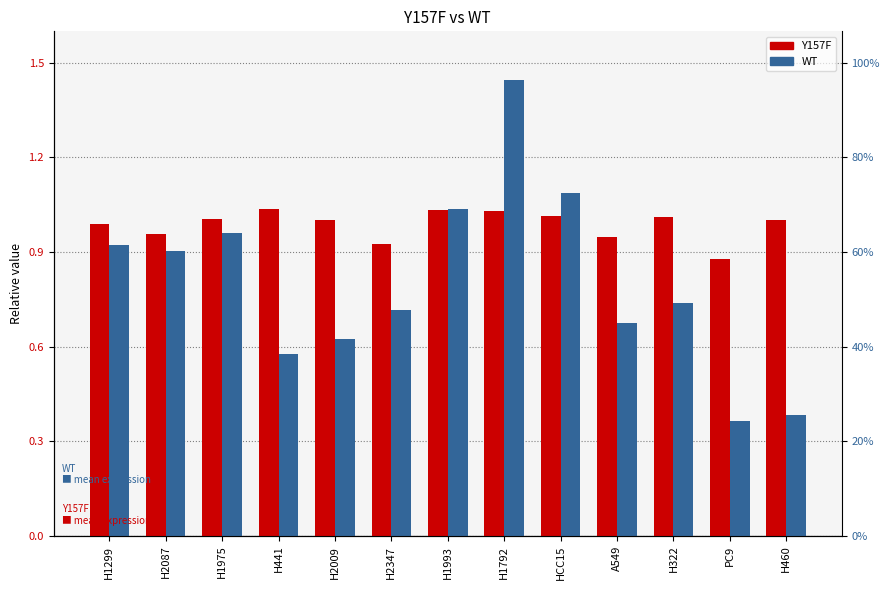

What is the value of the Y157F bar at the 13th from the left?

1.0